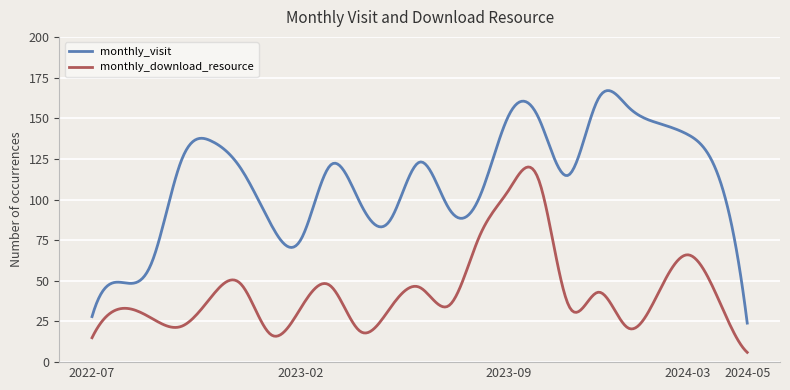

Is this an area chart (filled region under the line)?

No